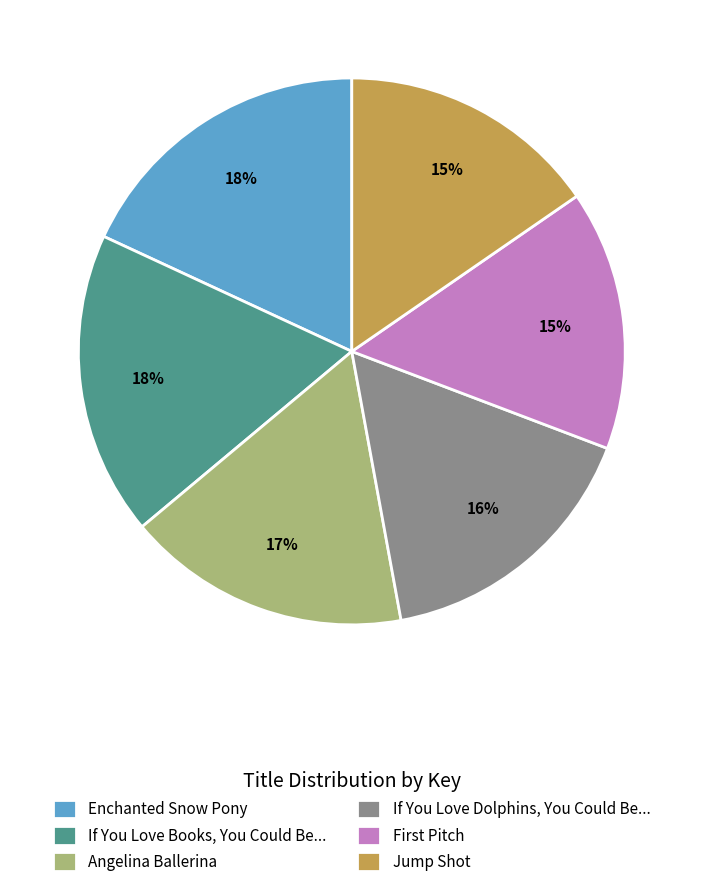

How many slices are in this pie chart?

6